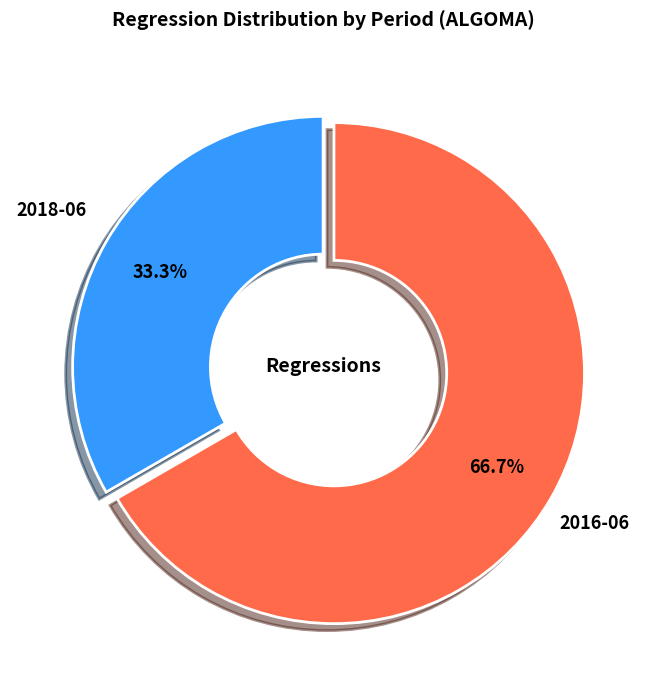

To the nearest percent, what percentage of the pie is 2018-06?

33%